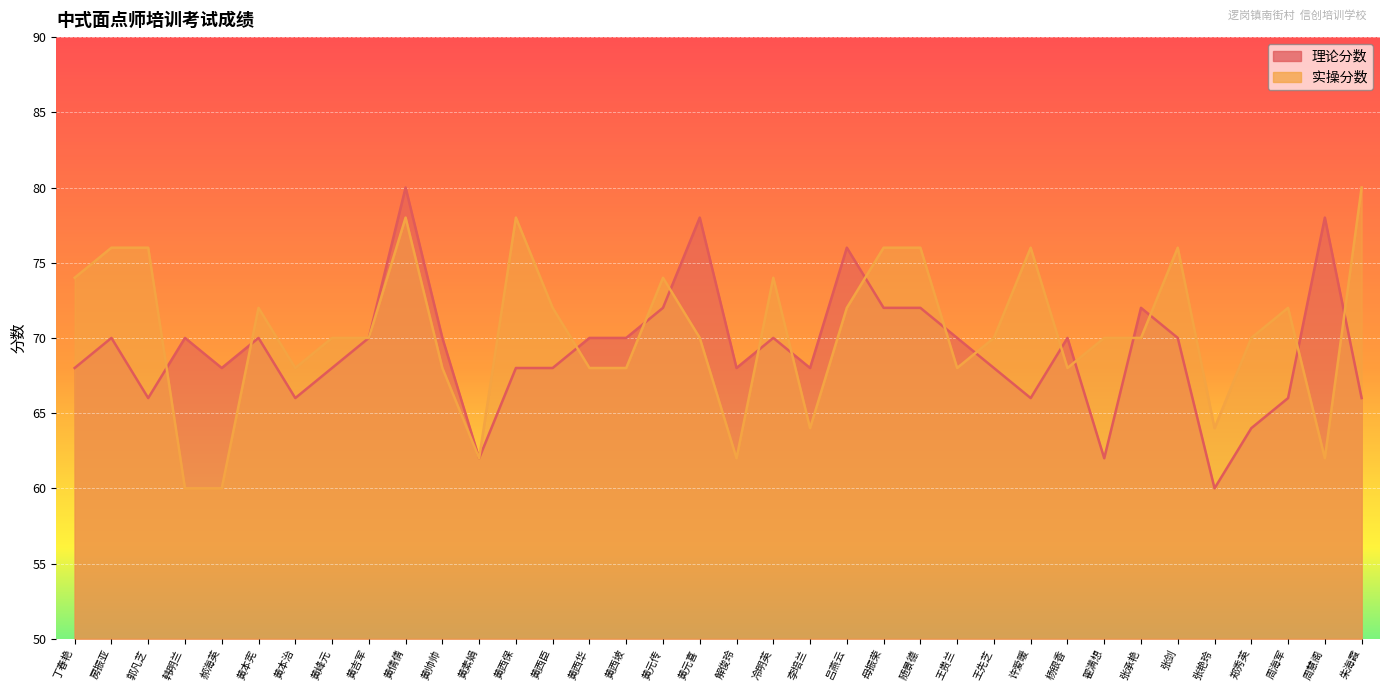

What is the difference between the 理论分数 values at 黄吉军 and 许爱暖?

4